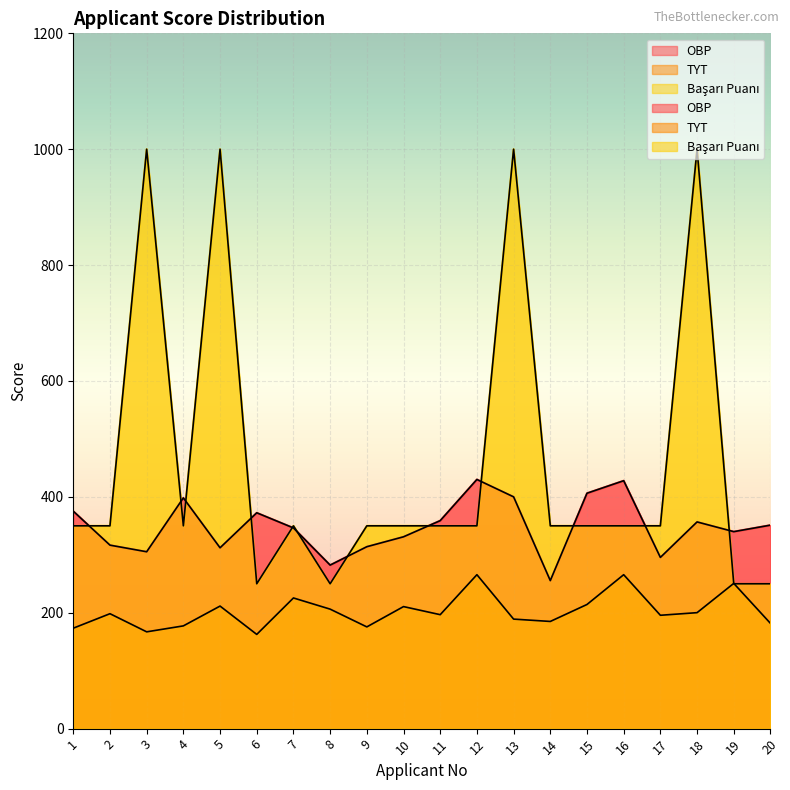

Between 13 and 19, which is larger?

13